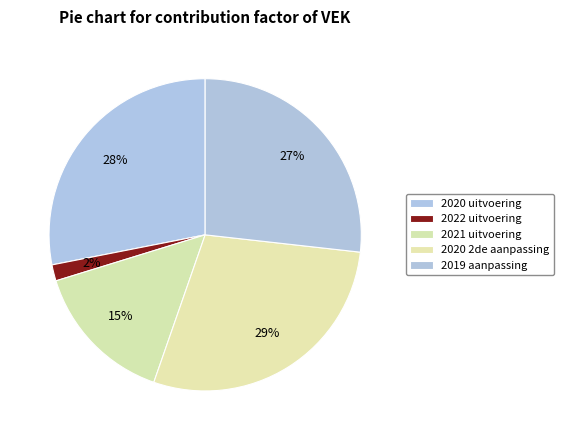

Combined, do 2019 aanpassing and 2022 uitvoering account for over 50%?

No